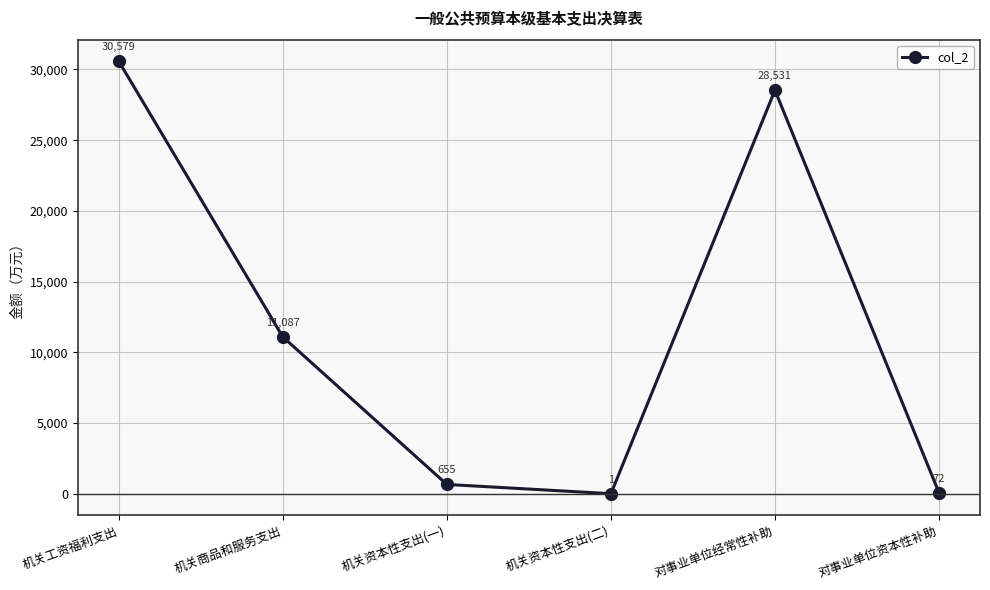

List the labels in order of value, largest first.

机关工资福利支出, 对事业单位经常性补助, 机关商品和服务支出, 机关资本性支出(一), 对事业单位资本性补助, 机关资本性支出(二)